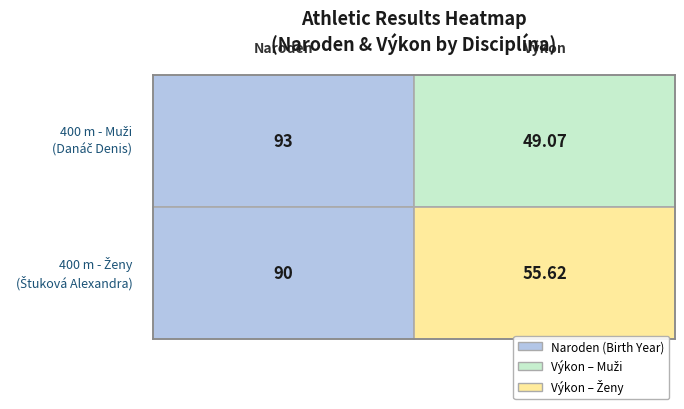

Between 0 and 1, which series saw the biggest shift?

400 m - Muži